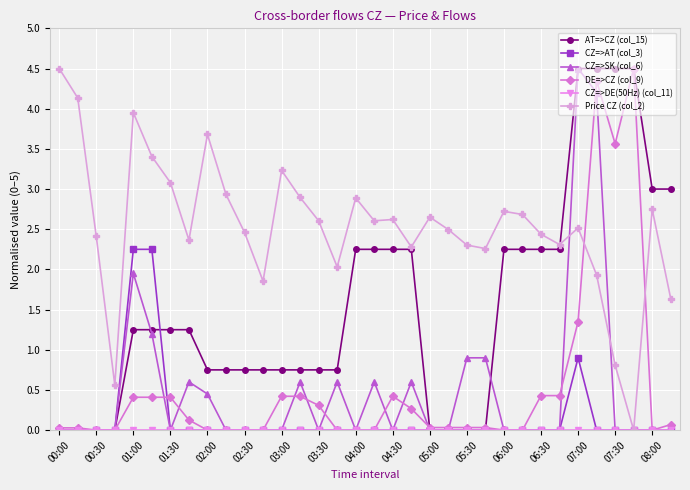

True or false: Price CZ (col_2) has more than 2 interior local peaks.

True